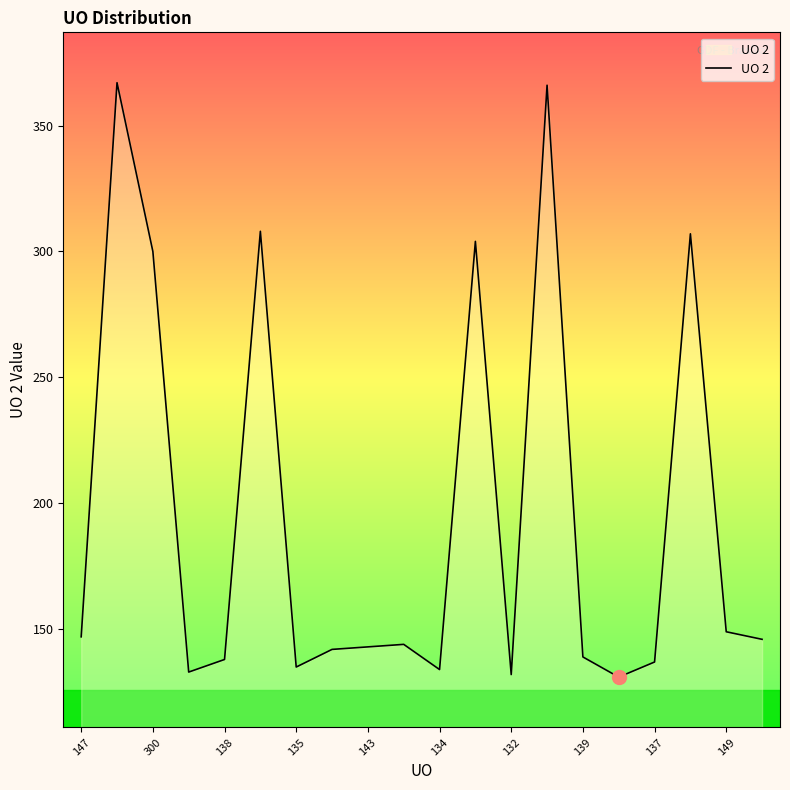

What is the greatest value displayed?

367